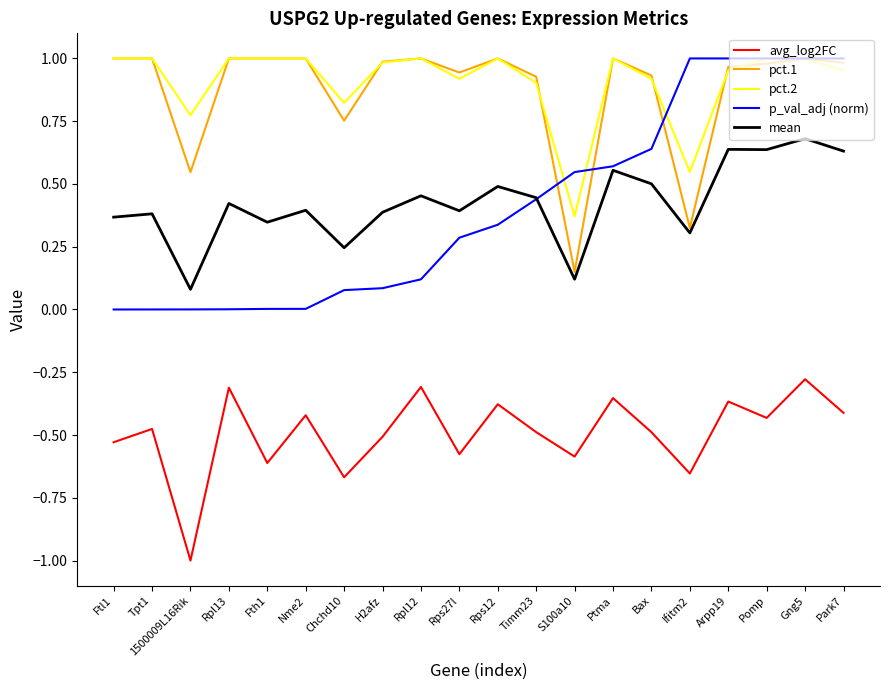

What are all the series names shown in the legend?

avg_log2FC, pct.1, pct.2, p_val_adj (norm), mean